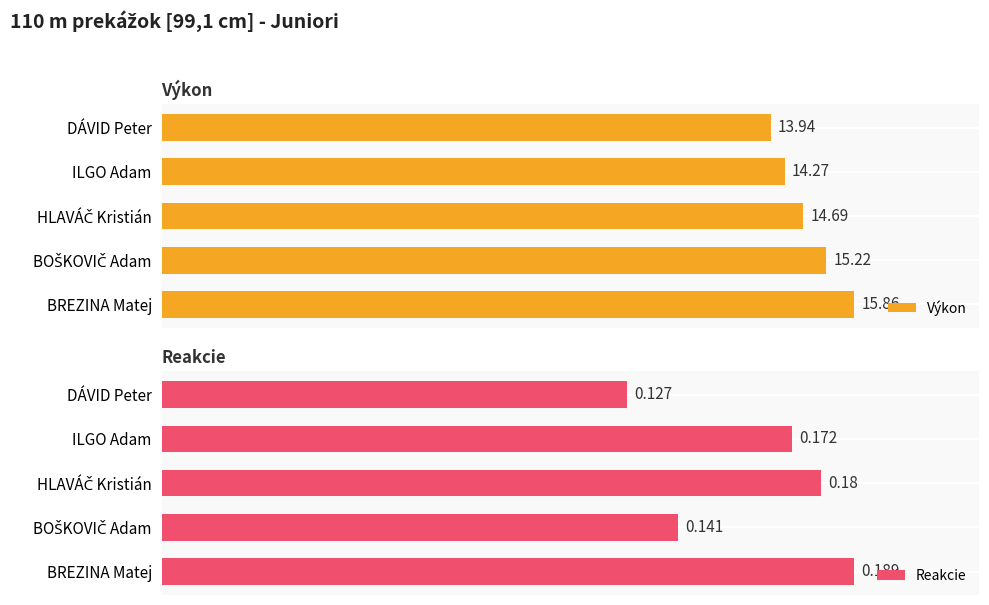

At how many categories does at least one series exceed 10?

5